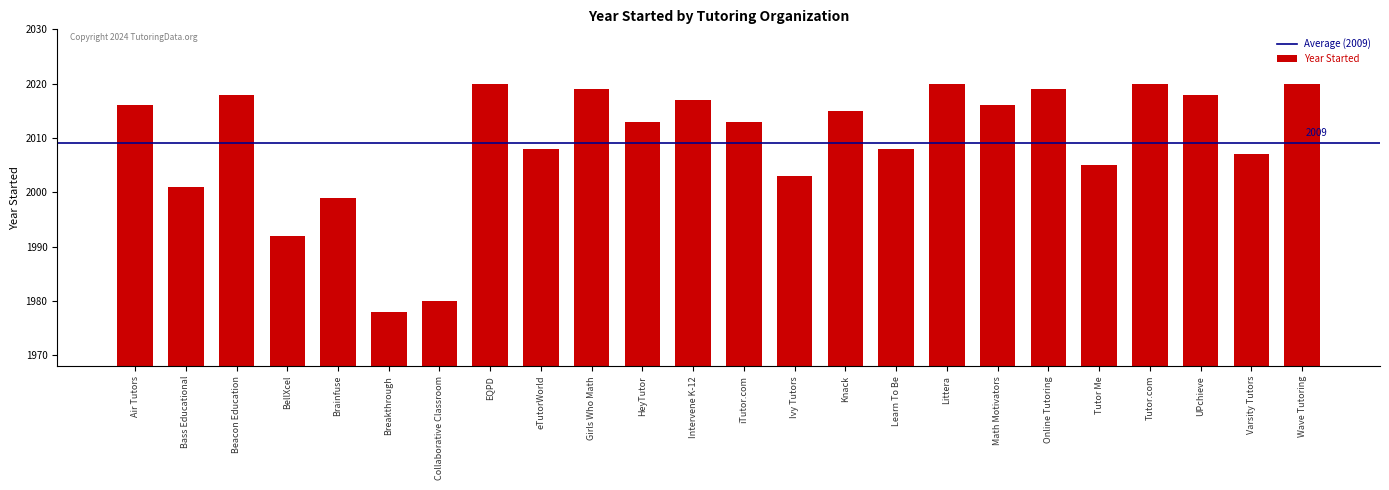

What position from the right is Tutor Me?

5